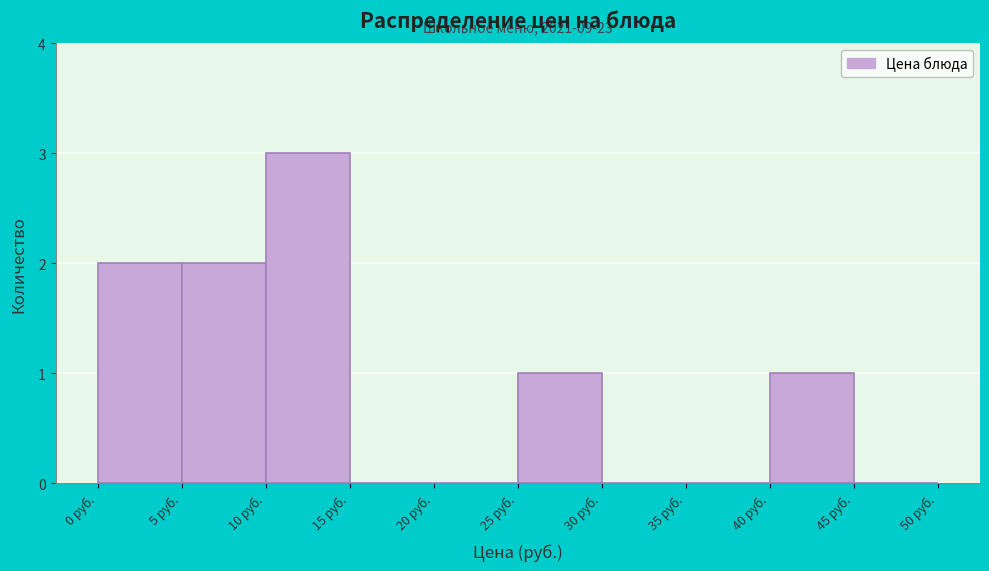

Which range on the x-axis has the tallest bar?

10 to 15